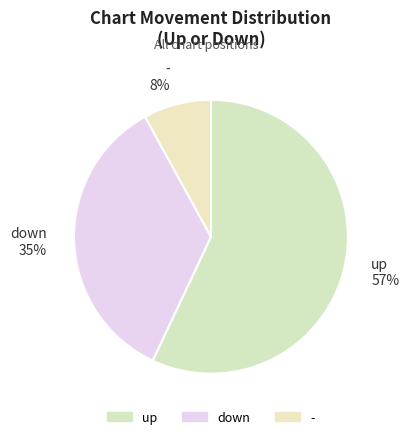

Combined, what portion of the pie is down and up?

92.0%